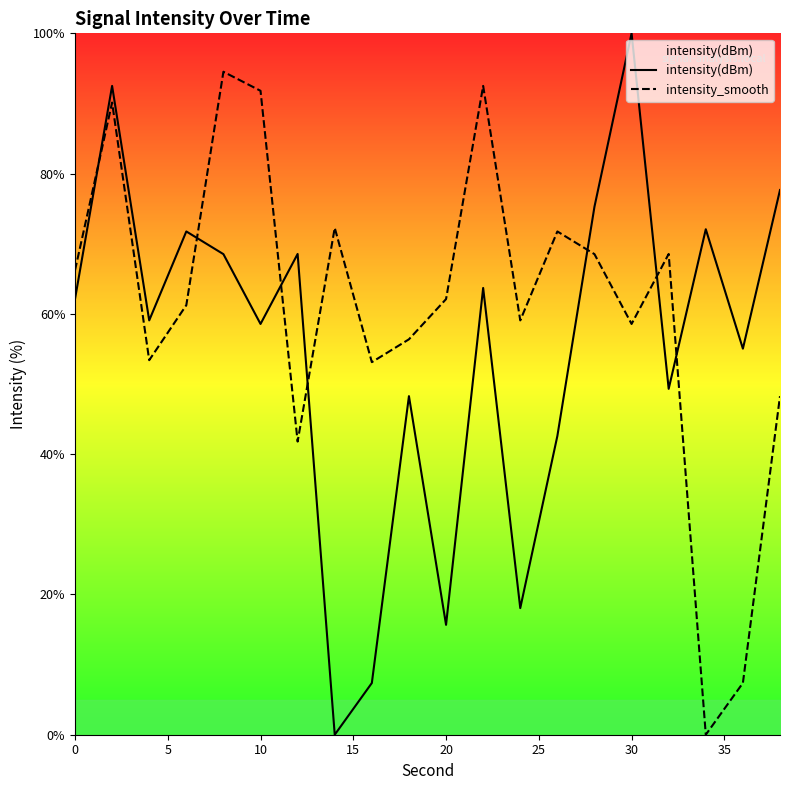

How many data points in intensity(dBm) are less than 62?

10